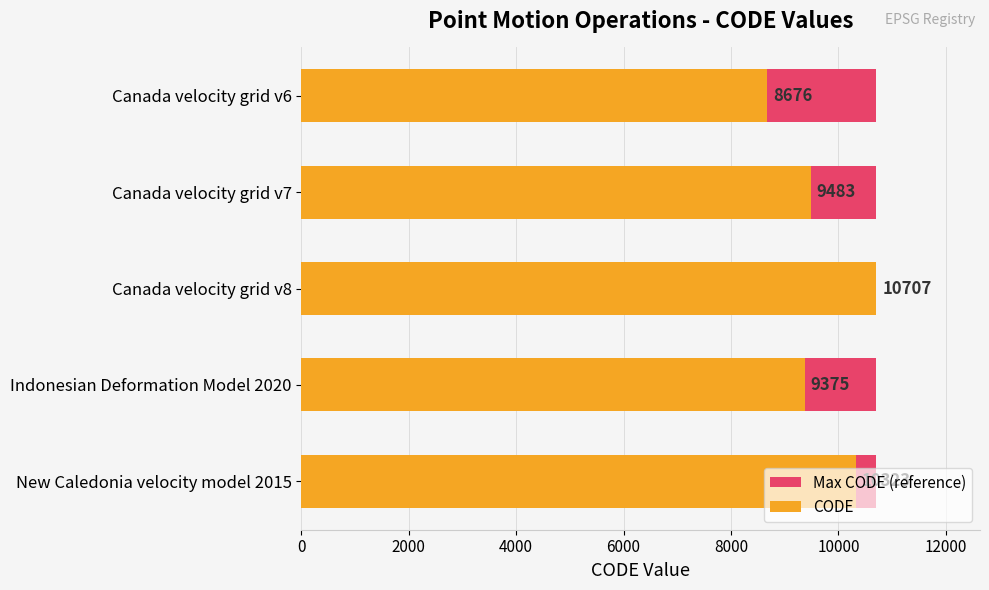

What is the value of the CODE bar at the 3rd from the left?

10707.0